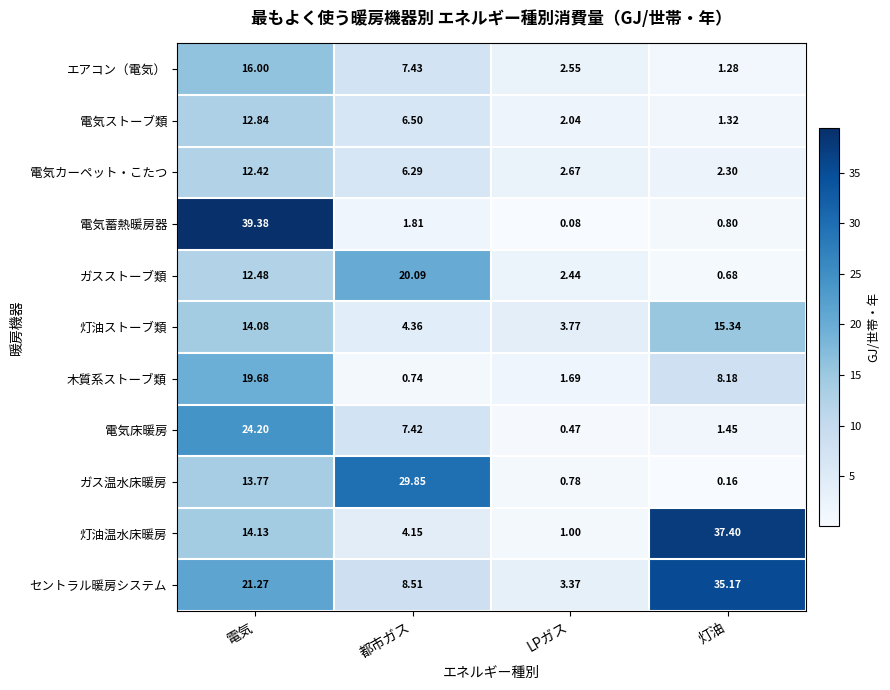

List the series in order of their peak value, lowest first.

電気カーペット・こたつ, 電気ストーブ類, 灯油ストーブ類, エアコン（電気）, 木質系ストーブ類, ガスストーブ類, 電気床暖房, ガス温水床暖房, セントラル暖房システム, 灯油温水床暖房, 電気蓄熱暖房器